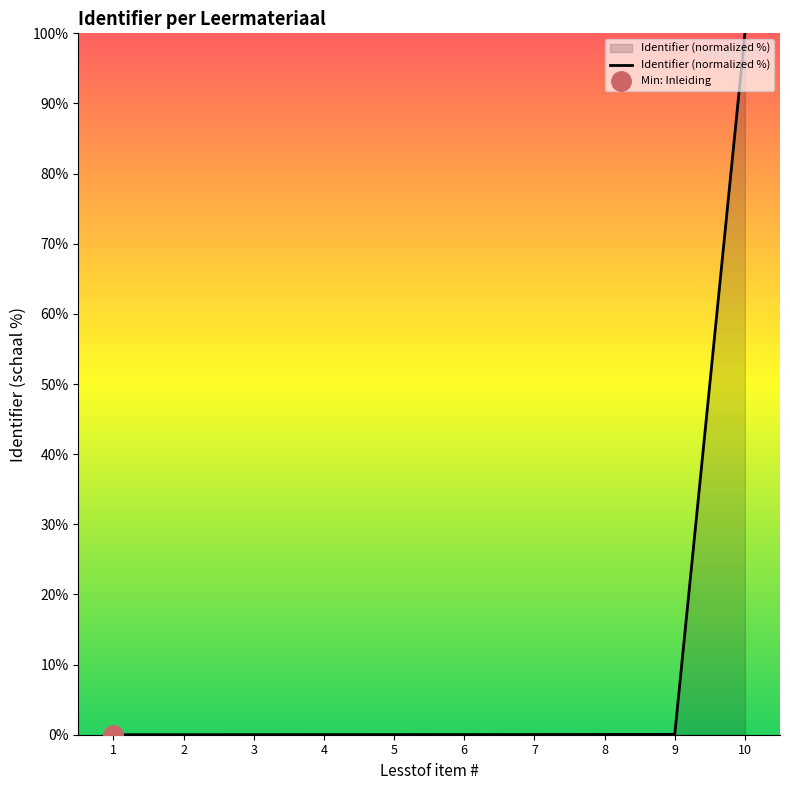

What is the greatest value displayed?

100.0